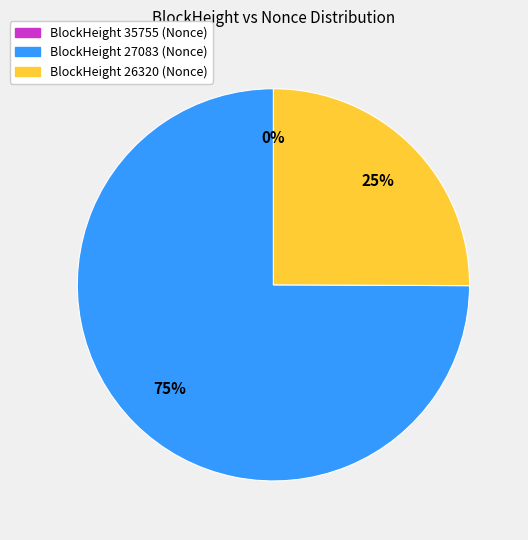

The 35755 slice represents 0% of the pie. True or false?

True